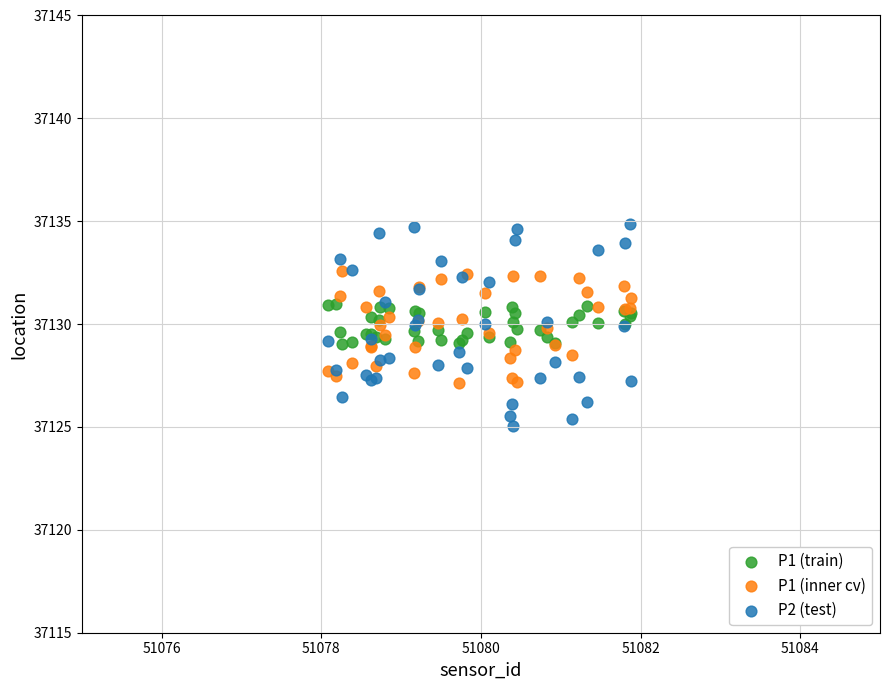

What are all the series names shown in the legend?

P1 (train), P1 (inner cv), P2 (test)